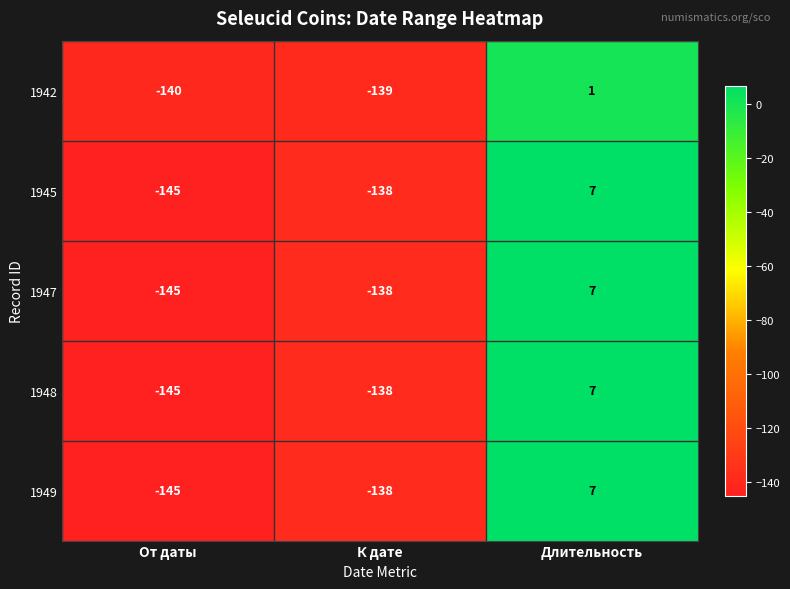

True or false: 1948 has a value of -138 at К дате.

True